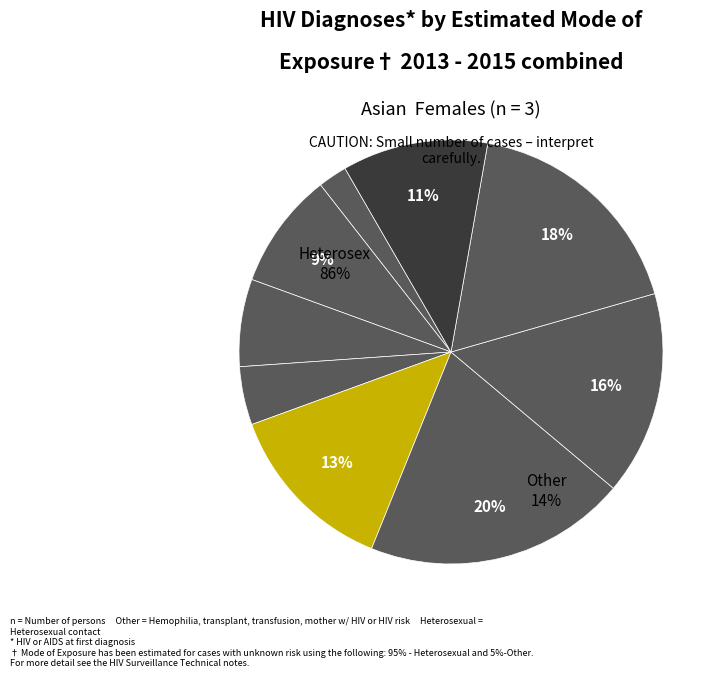

What percentage is the 7 slice, to the nearest percent?

7%